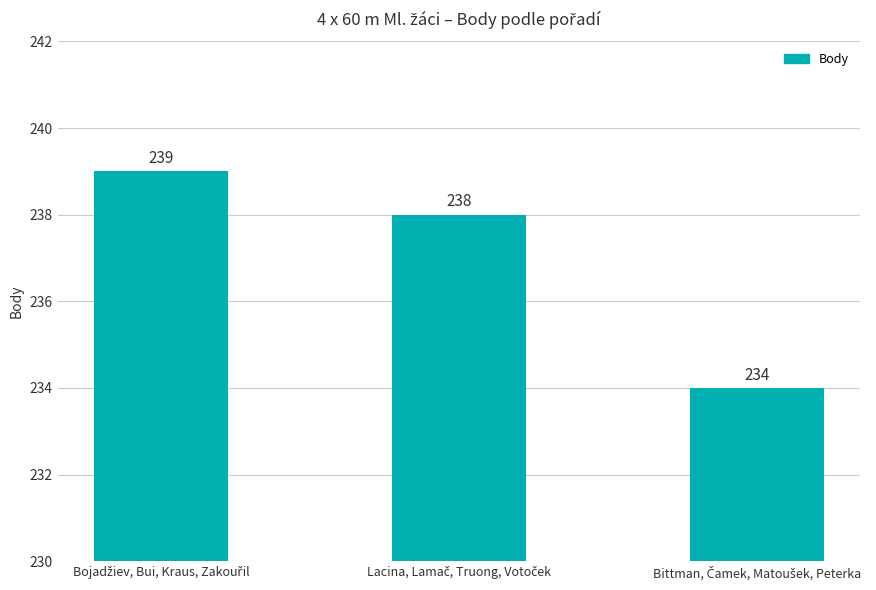

Count the values in the range 234 to 239.

3